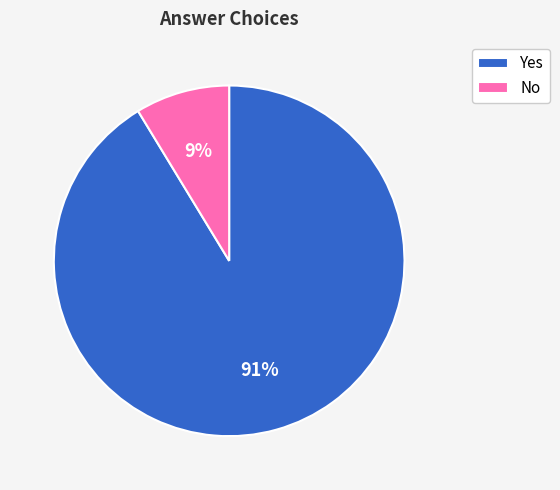

Which category has the smallest portion of the pie?

No